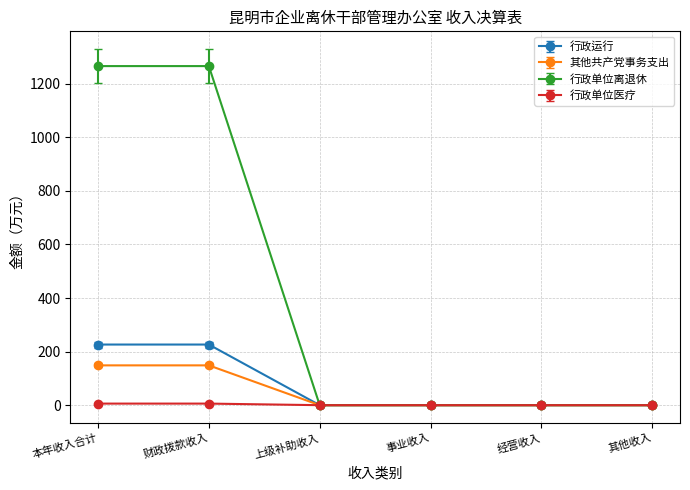

Rank the series by their maximum value, from lowest to highest.

行政单位医疗, 其他共产党事务支出, 行政运行, 行政单位离退休